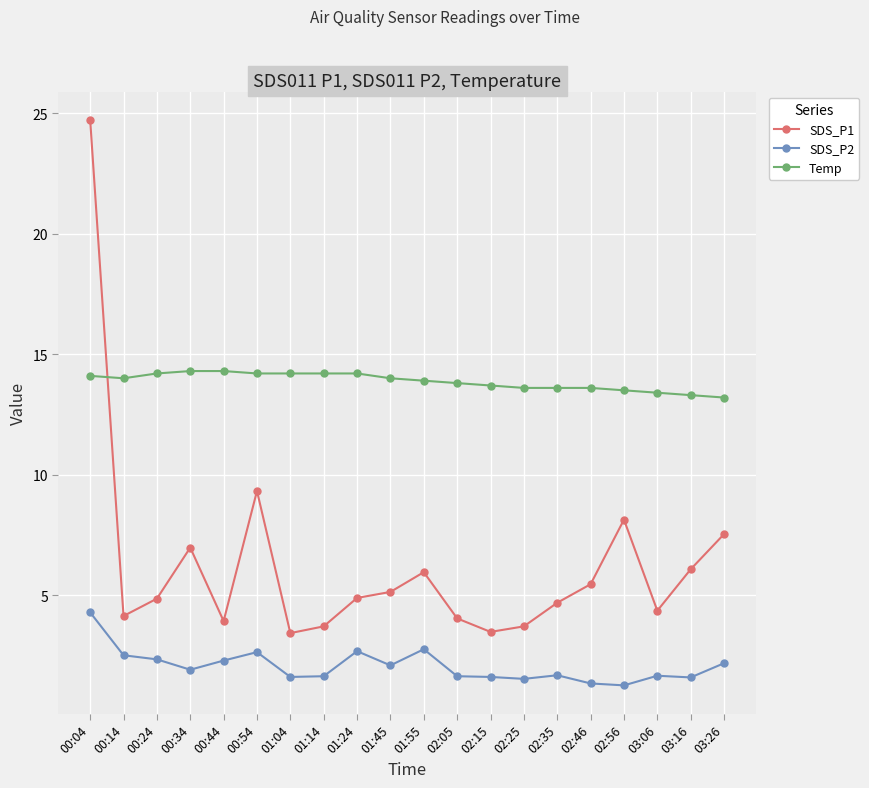

Is it true that SDS_P1 equals 3.7 at 00:54?

False